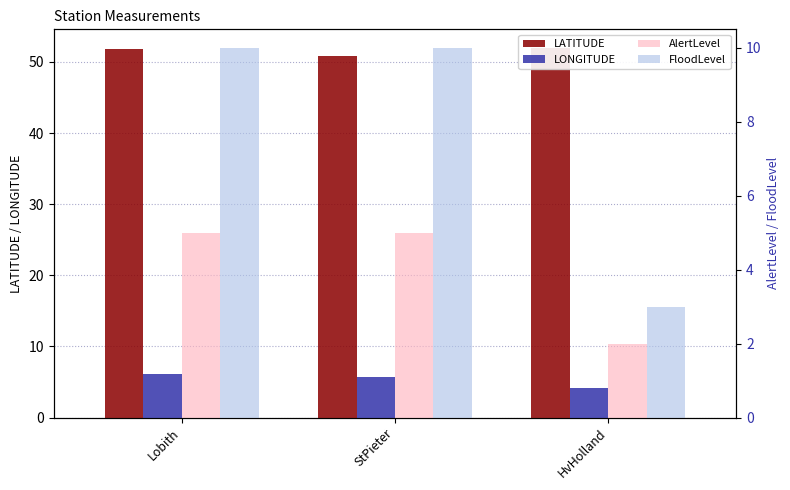

What is the difference between the AlertLevel values at Lobith and HvHolland?

3.0